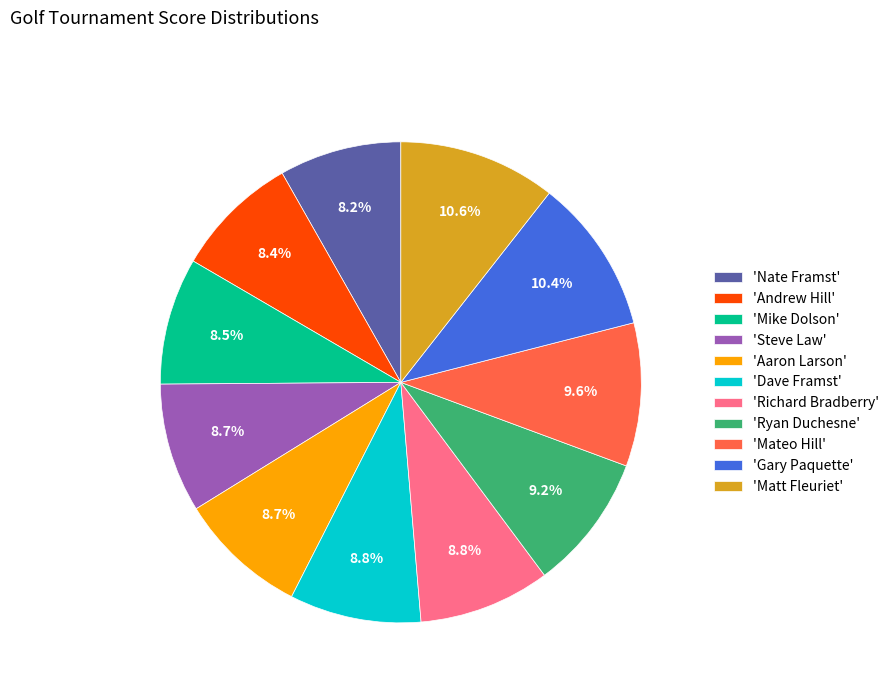

Combined, do 'Andrew Hill' and 'Dave Framst' account for over 50%?

No